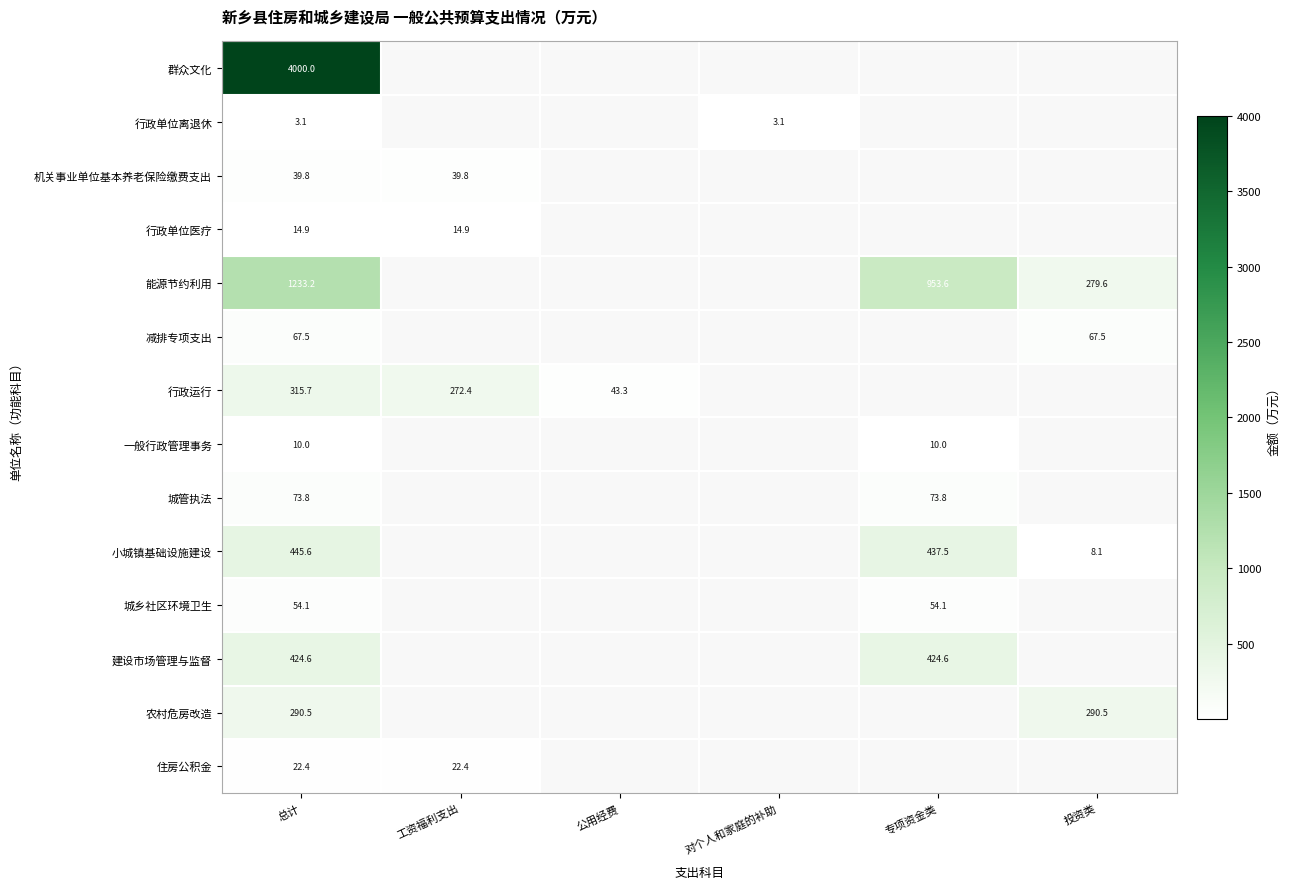

What is the greatest value displayed?

4000.0